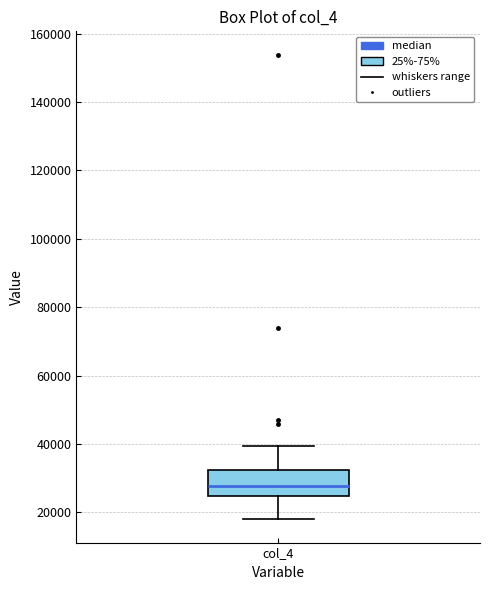

Transcribe this box plot: give where the median line is, the range the box spans, and where the two whiskers end, as read against the y-axis. The values are not printed on the chart, so give them approximately, as read against the axis.

median 28000, box 24000 to 32000, whiskers 18000 to 40000